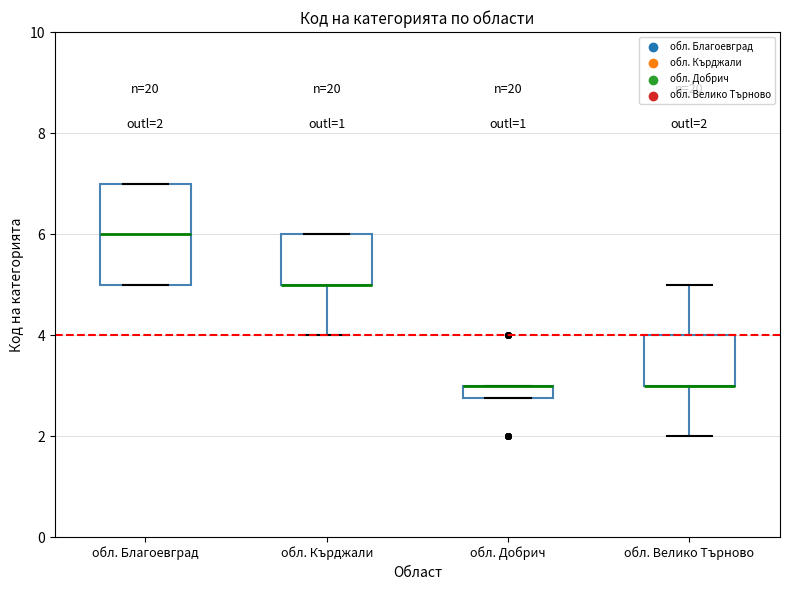

Which box is the tallest, from its lower edge to its upper edge?

обл. Благоевград